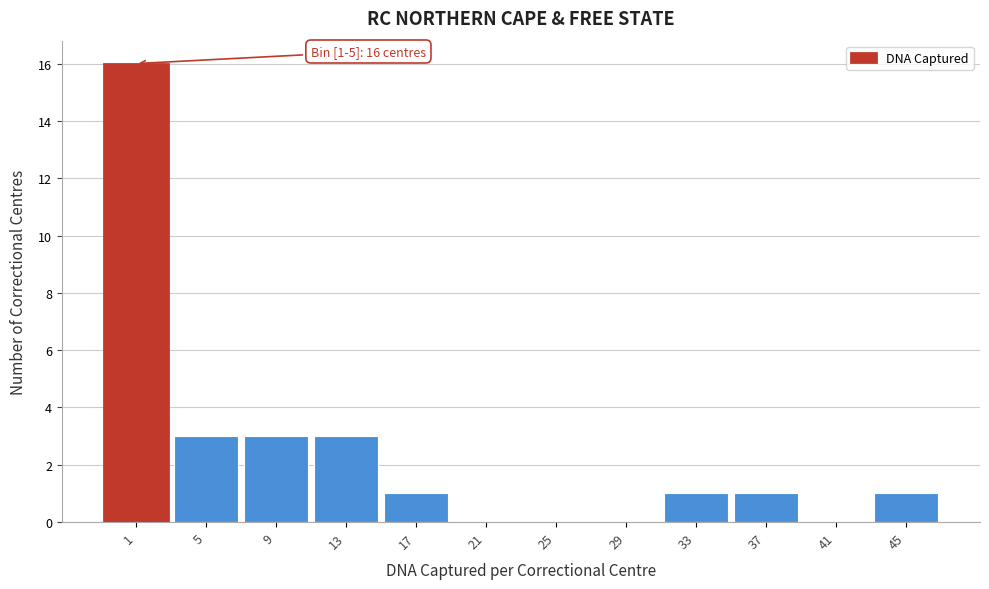

Reading left to right, what are all the values shown in this chart?

1=16	5=3	9=3	13=3	17=1	21=0	25=0	29=0	33=1	37=1	41=0	45=1